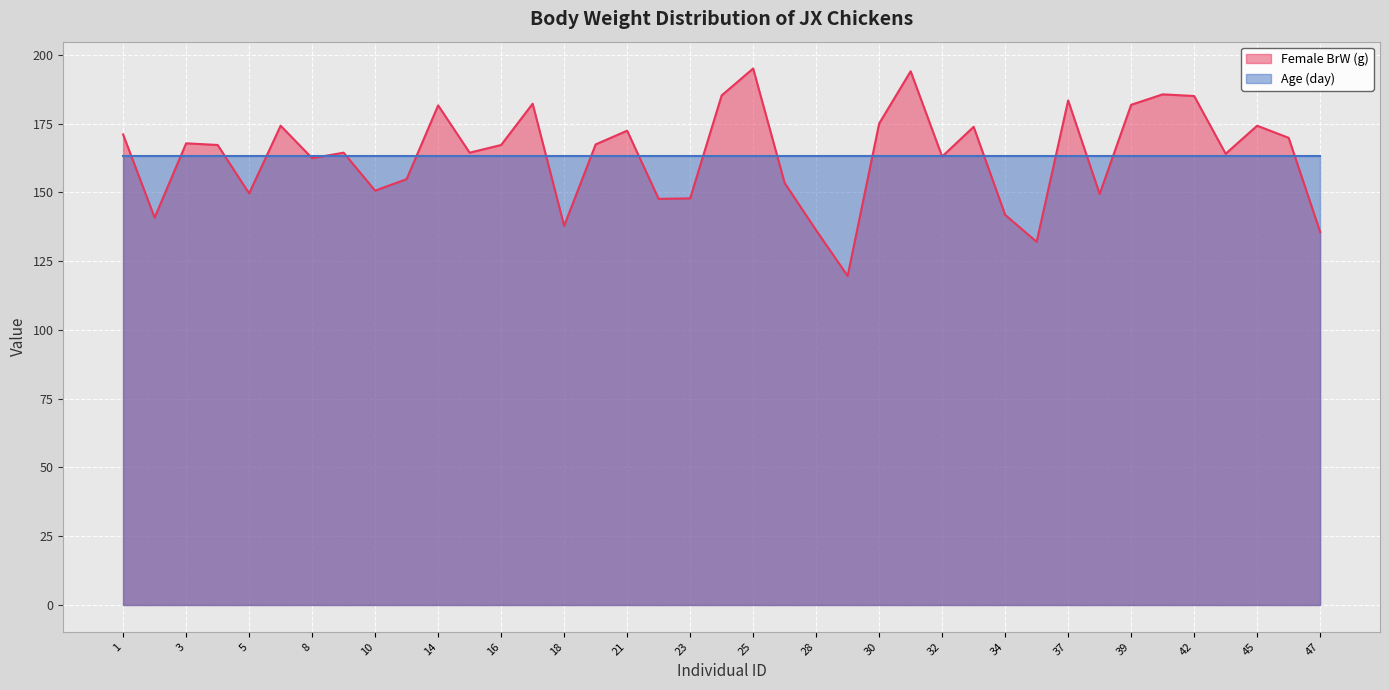

Reading left to right, what are all the values shown in this chart?

1=171.0	2=140.8	3=167.8	4=167.2	5=149.6	6=174.2	8=162.4	9=164.4	10=150.6	13=154.8	14=181.6	15=164.4	16=167.2	17=182.2	18=137.8	19=167.4	21=172.4	22=147.6	23=147.8	24=185.2	25=195.0	26=153.4	28=136.2	29=119.6	30=175.0	31=194.0	32=163.0	33=173.8	34=141.8	36=132.0	37=183.4	38=149.4	39=181.8	41=185.6	42=185.0	43=164.0	45=174.2	46=169.8	47=135.6